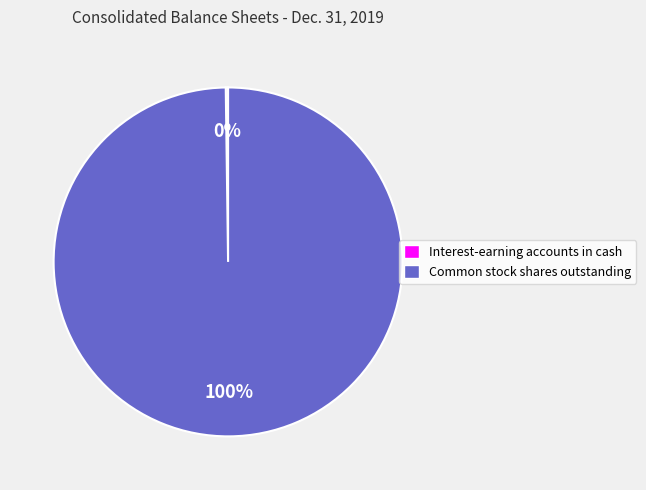

Which category accounts for the majority?

Common stock shares outstanding